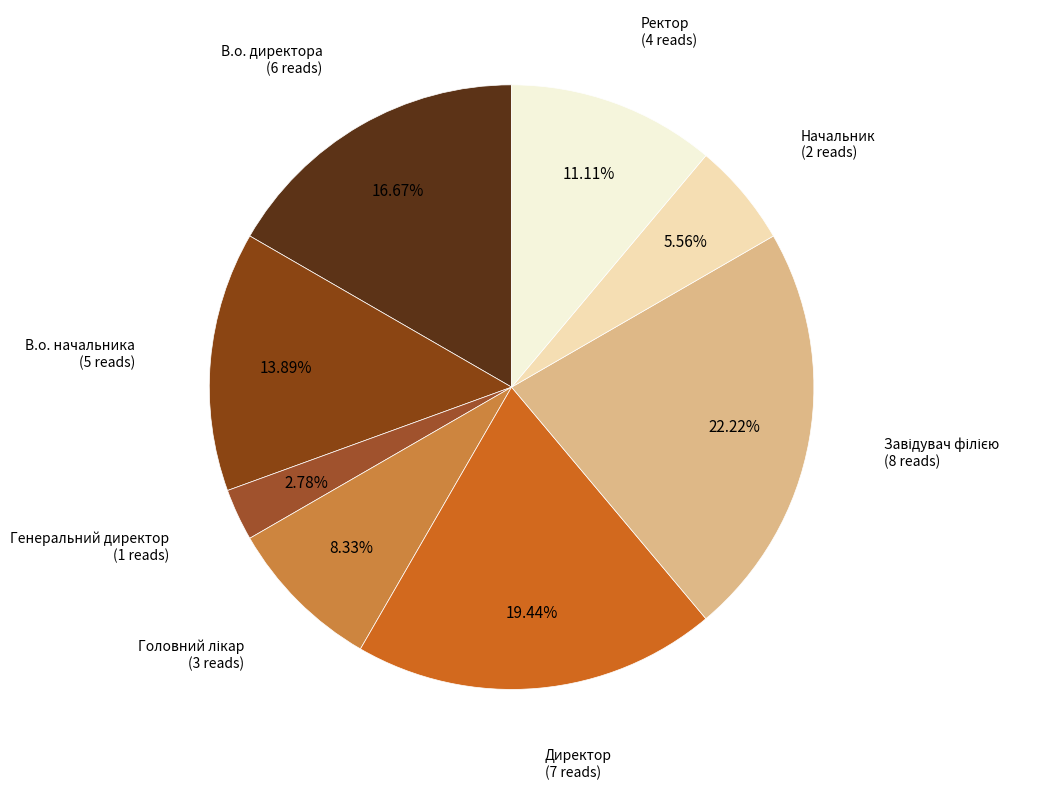

To the nearest percent, what is the average slice percentage?

12%